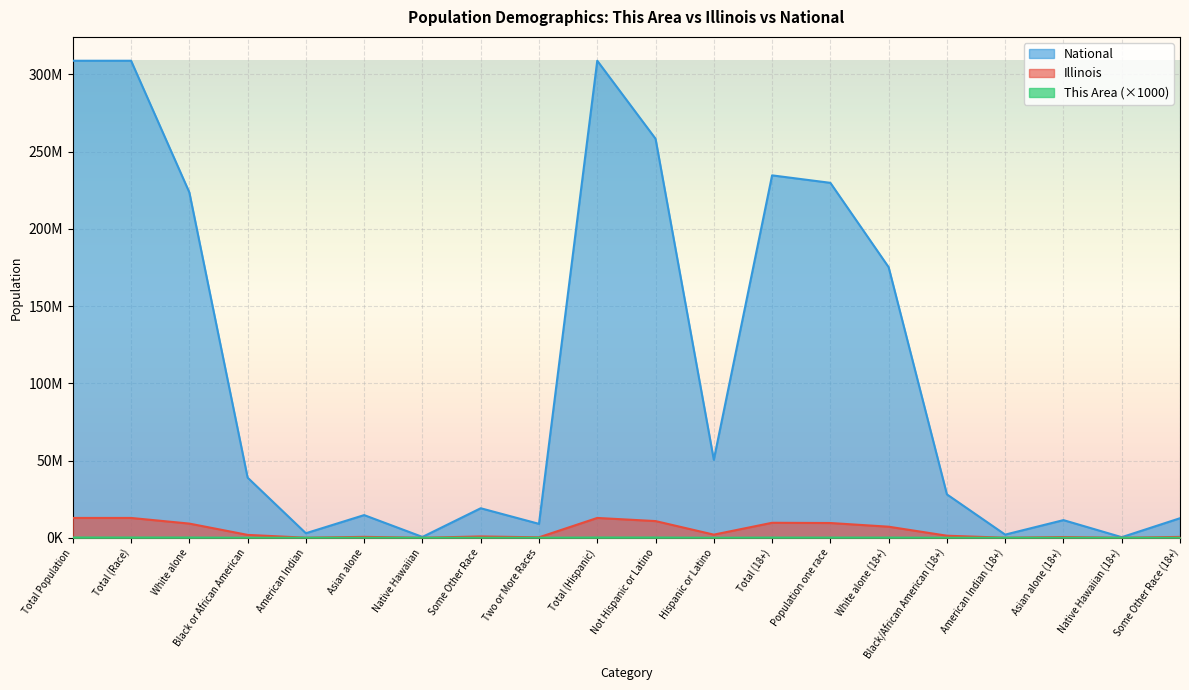

What is the total value across all series at Total Population?

321727170